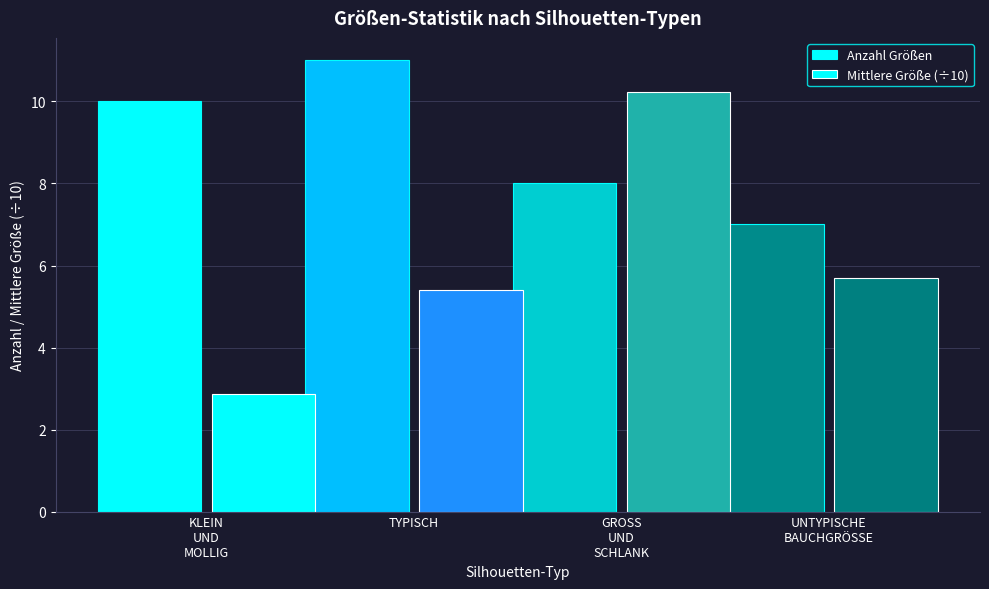

Are the bars grouped side by side (vs. stacked)?

Yes